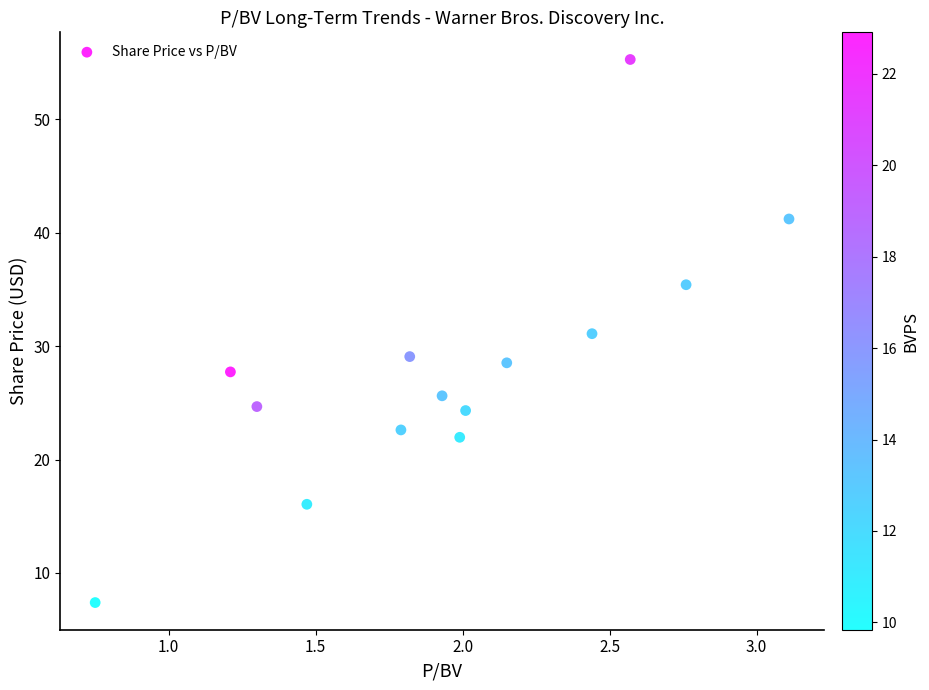

What is the range of X values (max minus min)?

2.4